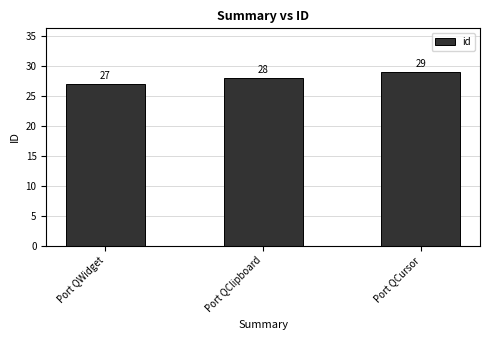

Where is the data nearest to the value 28?

Port QClipboard